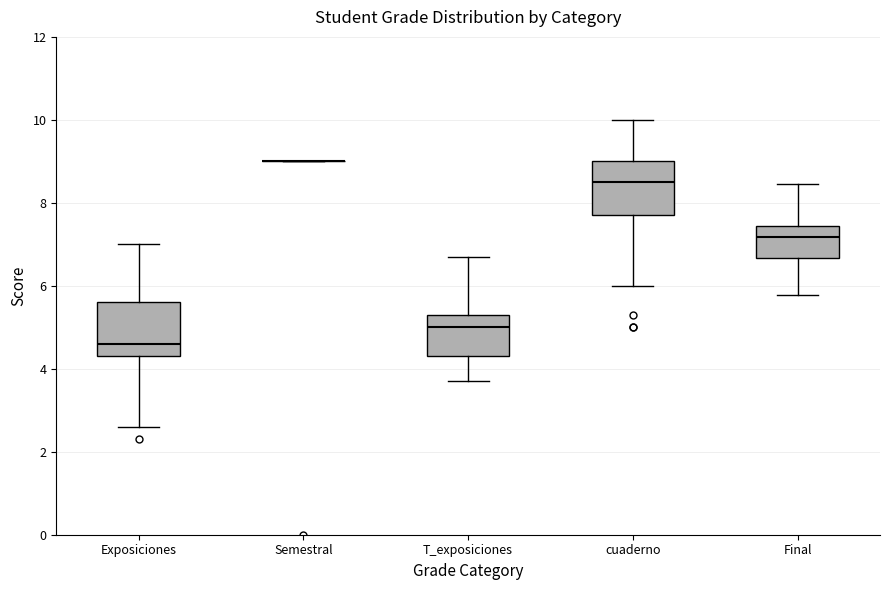

Reading left to right, transcribe this box plot: for each box, give where its median line is, the range the box spans, and where its two whiskers end, as read against the y-axis. The values are not printed on the chart, so give them approximately, as read against the axis.

Exposiciones: median 4.6, box 4.4 to 5.6, whiskers 2.6 to 7.0
Semestral: box collapsed to a line at 9.0, whiskers 9.0 to 9.0
T_exposiciones: median 5.0, box 4.4 to 5.4, whiskers 3.8 to 6.8
cuaderno: median 8.6, box 7.8 to 9.0, whiskers 6.0 to 10.0
Final: median 7.2, box 6.6 to 7.4, whiskers 5.8 to 8.4